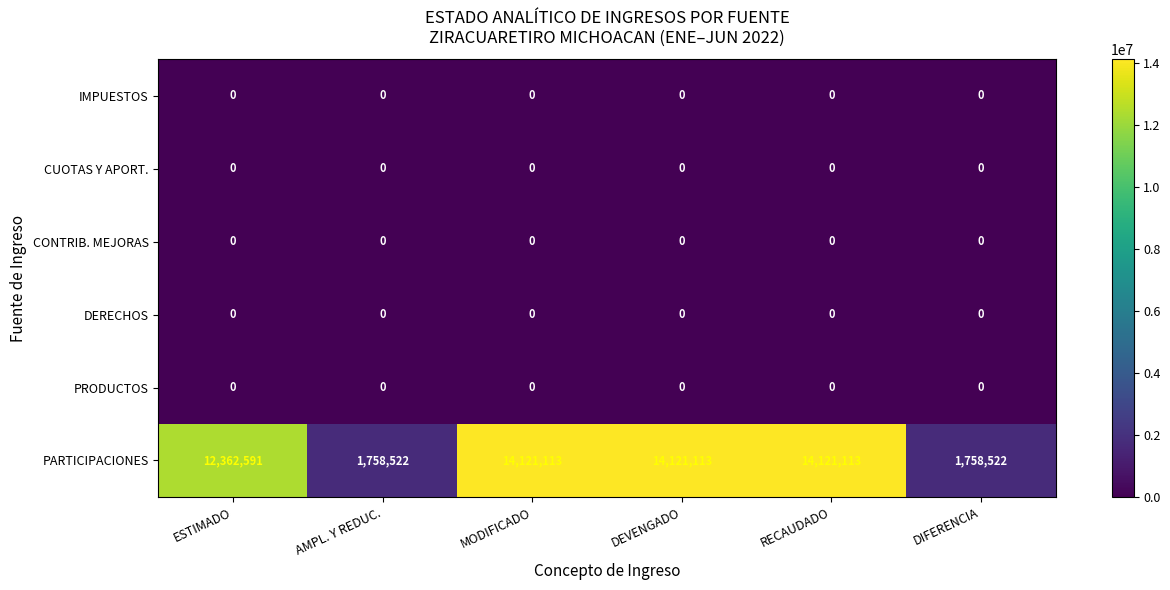

How many series are shown in this chart?

6